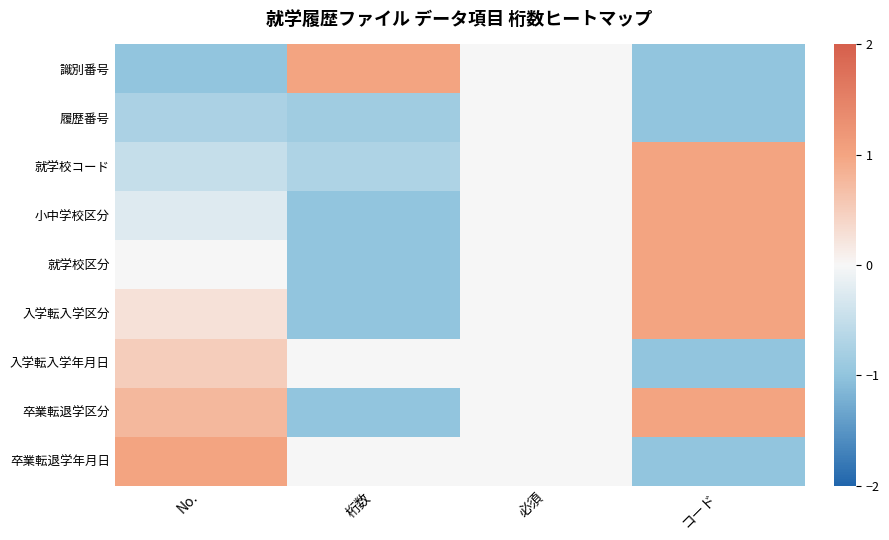

Reading right to left, extract all data points from this chart.

識別番号: コード=-1.0	必須=0.0	桁数=1.0	No.=-1.0
履歴番号: コード=-1.0	必須=0.0	桁数=-0.9	No.=-0.8
就学校コード: コード=1.0	必須=0.0	桁数=-0.7	No.=-0.5
小中学校区分: コード=1.0	必須=0.0	桁数=-1.0	No.=-0.2
就学校区分: コード=1.0	必須=0.0	桁数=-1.0	No.=0.0
入学転入学区分: コード=1.0	必須=0.0	桁数=-1.0	No.=0.2
入学転入学年月日: コード=-1.0	必須=0.0	桁数=0.0	No.=0.5
卒業転退学区分: コード=1.0	必須=0.0	桁数=-1.0	No.=0.8
卒業転退学年月日: コード=-1.0	必須=0.0	桁数=0.0	No.=1.0